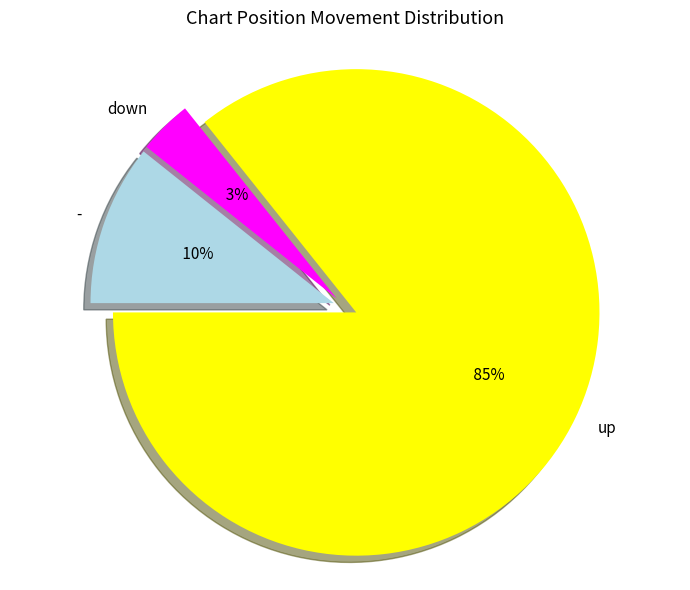

Is up the majority of the pie?

Yes